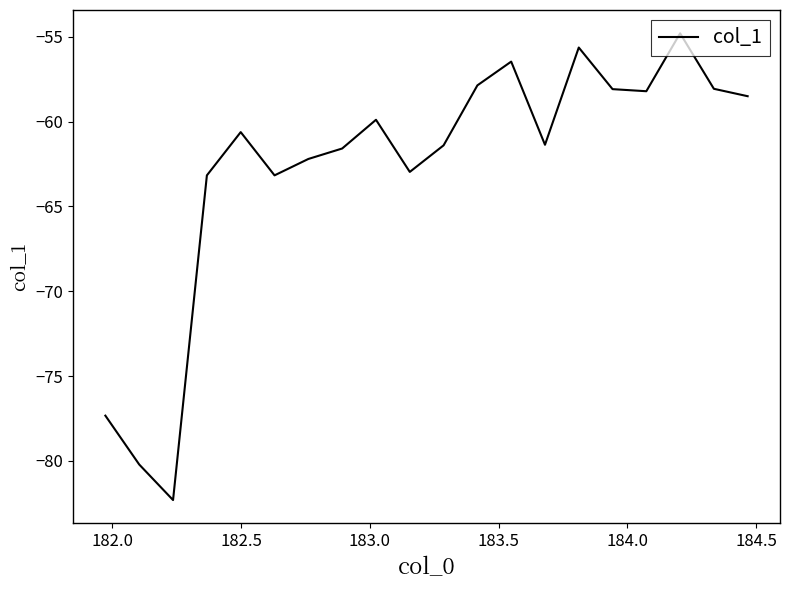

What is the maximum value shown in the chart?

-54.8